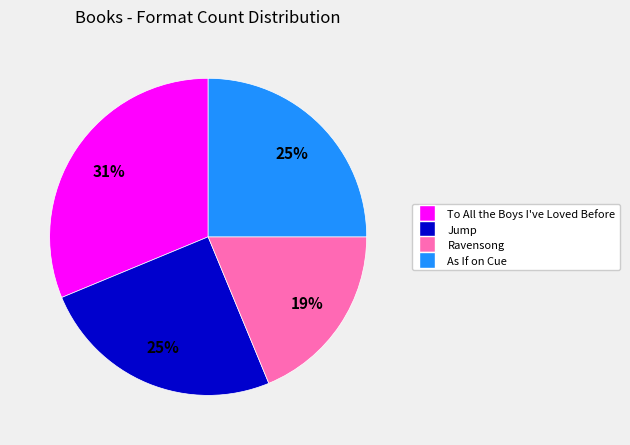

Which category has the smallest portion of the pie?

Ravensong